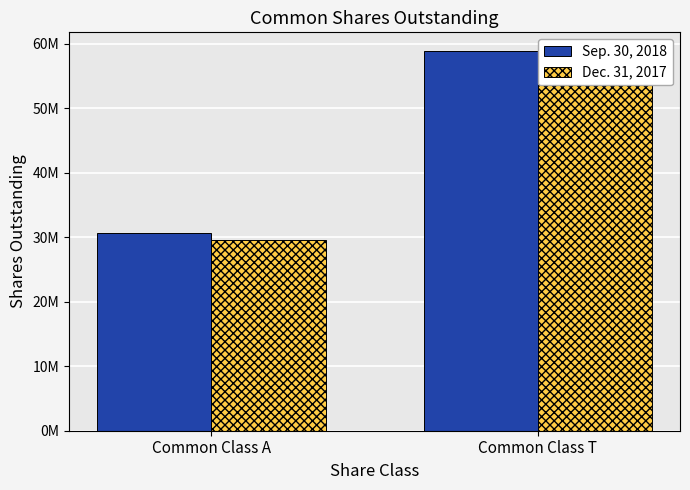

Rank the categories by Sep. 30, 2018 value from lowest to highest.

Common Class A, Common Class T